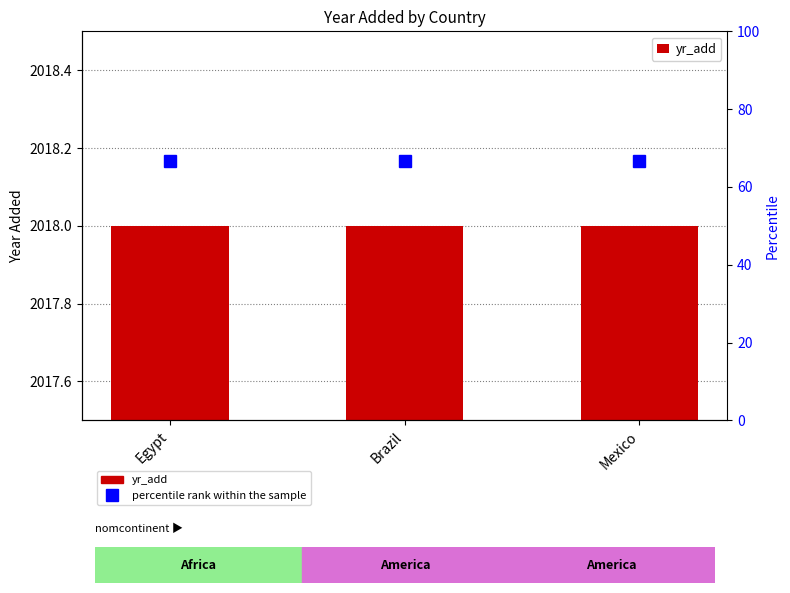

What is the label of the 3rd bar from the right?

Egypt